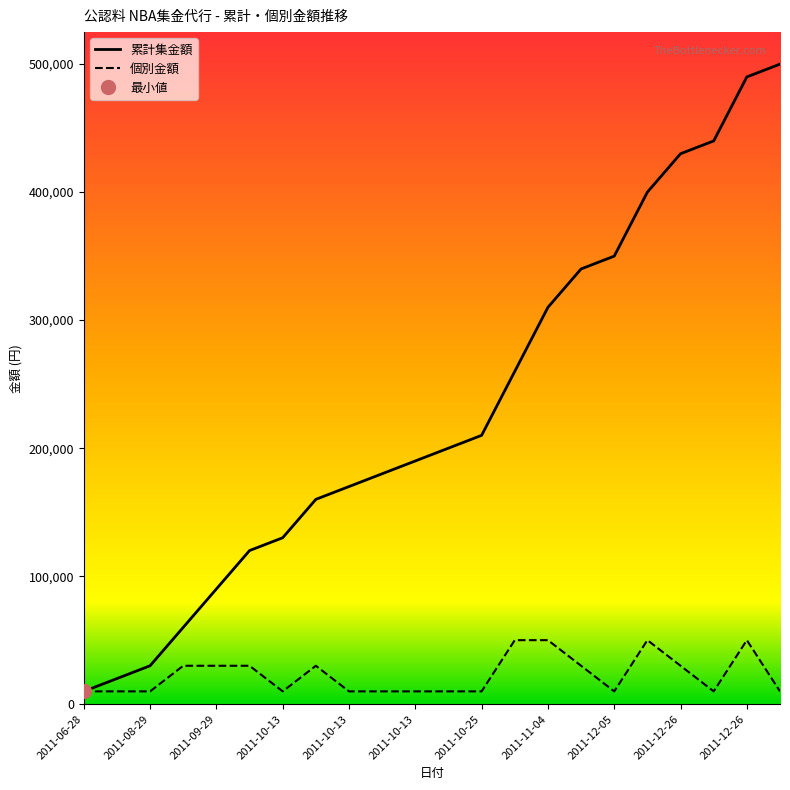

List the series in order of their peak value, highest first.

累計集金額, 個別金額